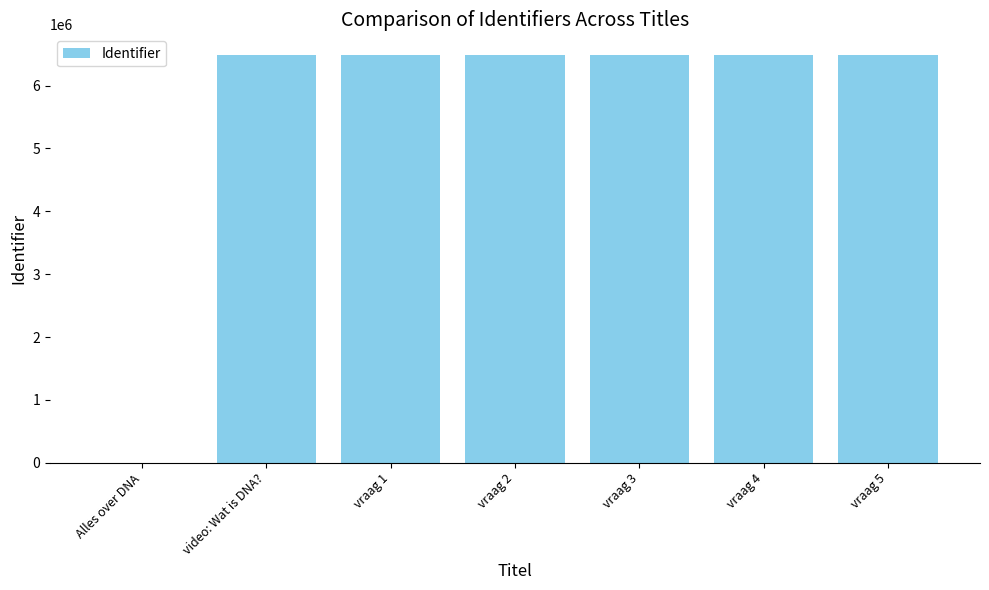

What is the greatest value displayed?

6490429